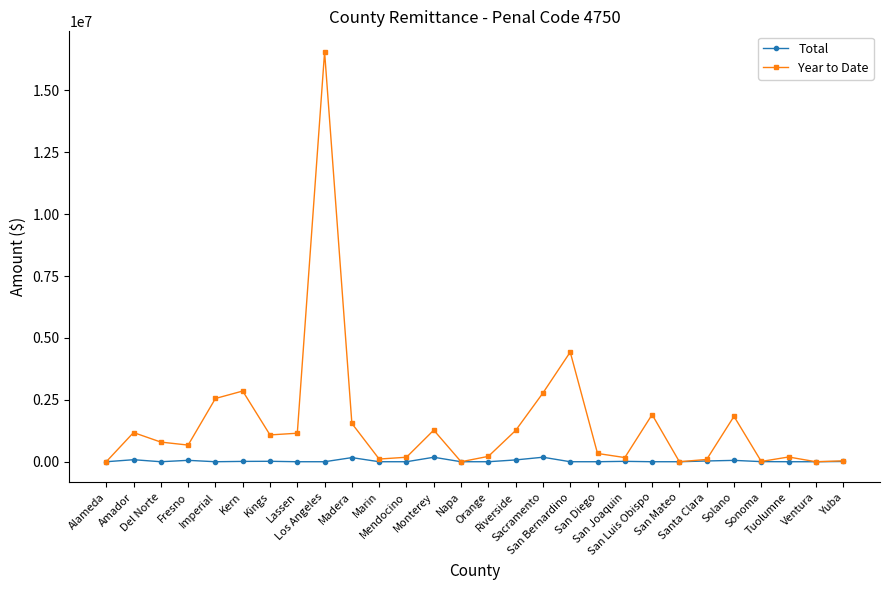

What are all the series names shown in the legend?

Total, Year to Date